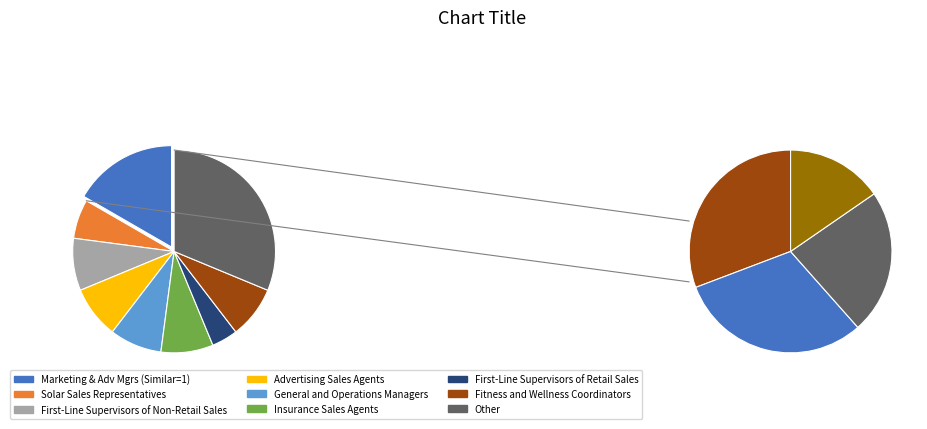

True or false: Sales Engineers accounts for 20% of the total.

False